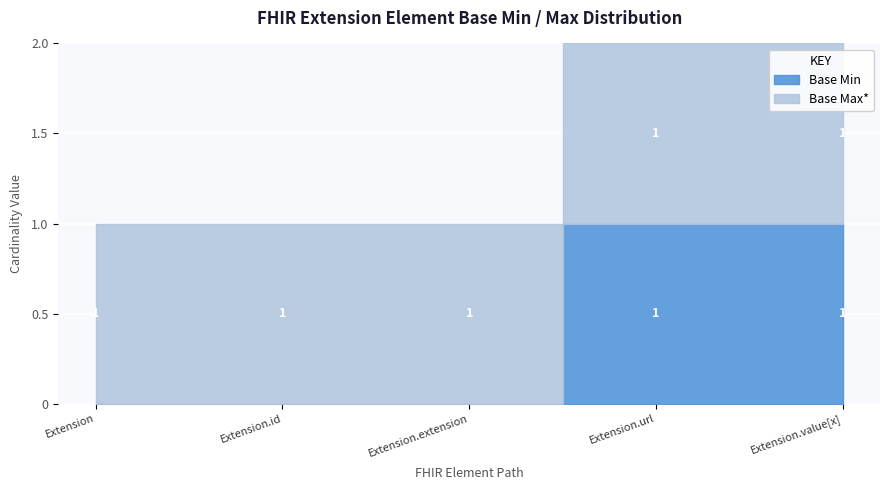

The Base Max* series shows 1 at Extension. True or false?

False